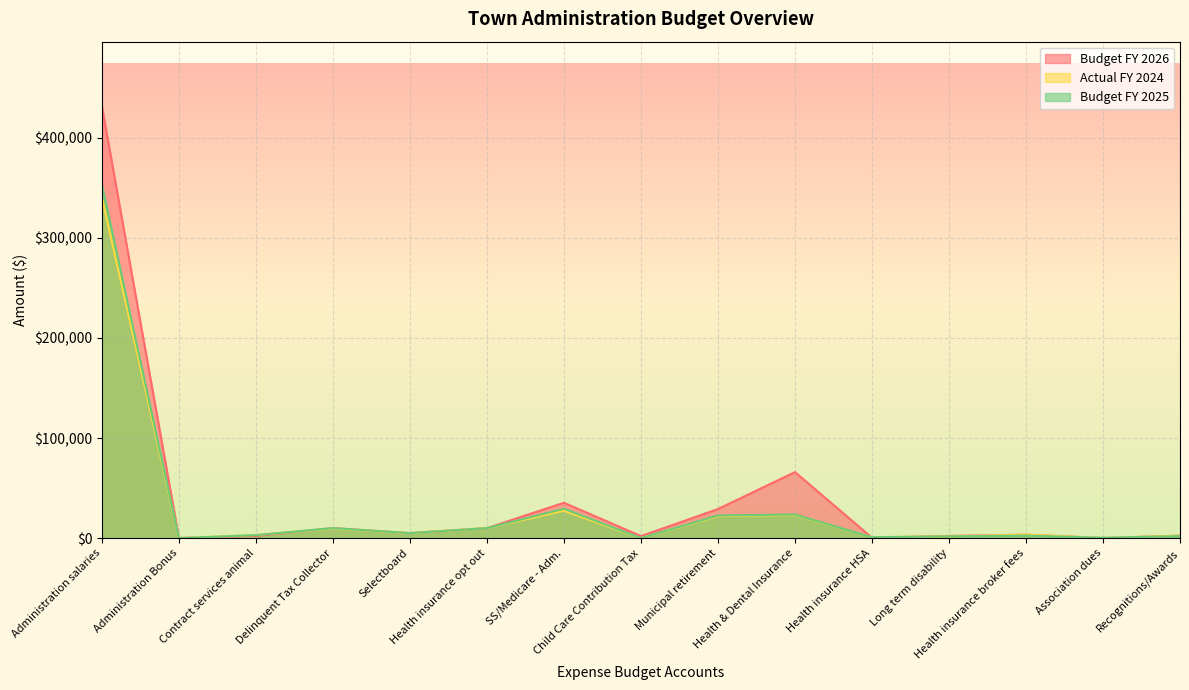

What is the total value across all series at Administration Bonus?

168.0